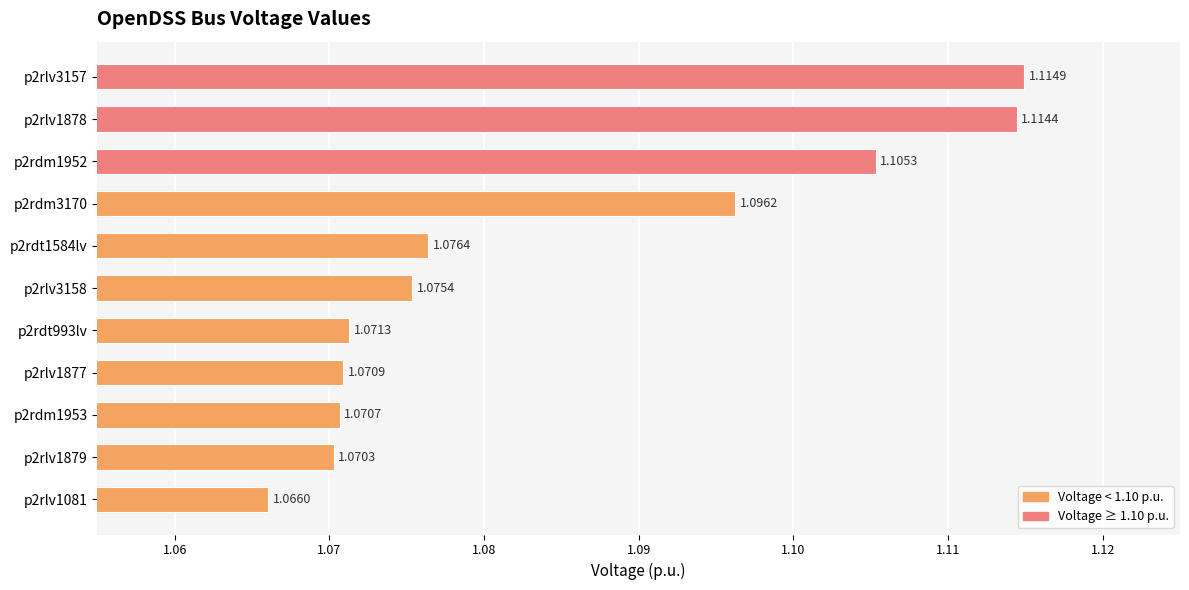

What is the sum of the values at p2rlv3157 and p2rlv1879?

2.2